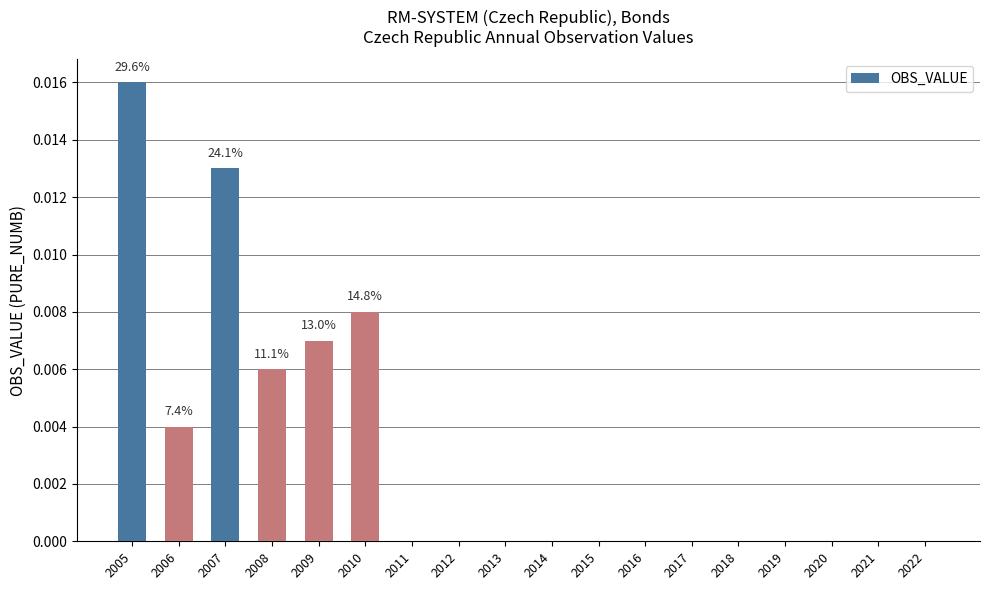

True or false: the data shows 0.0 at 2014.

True